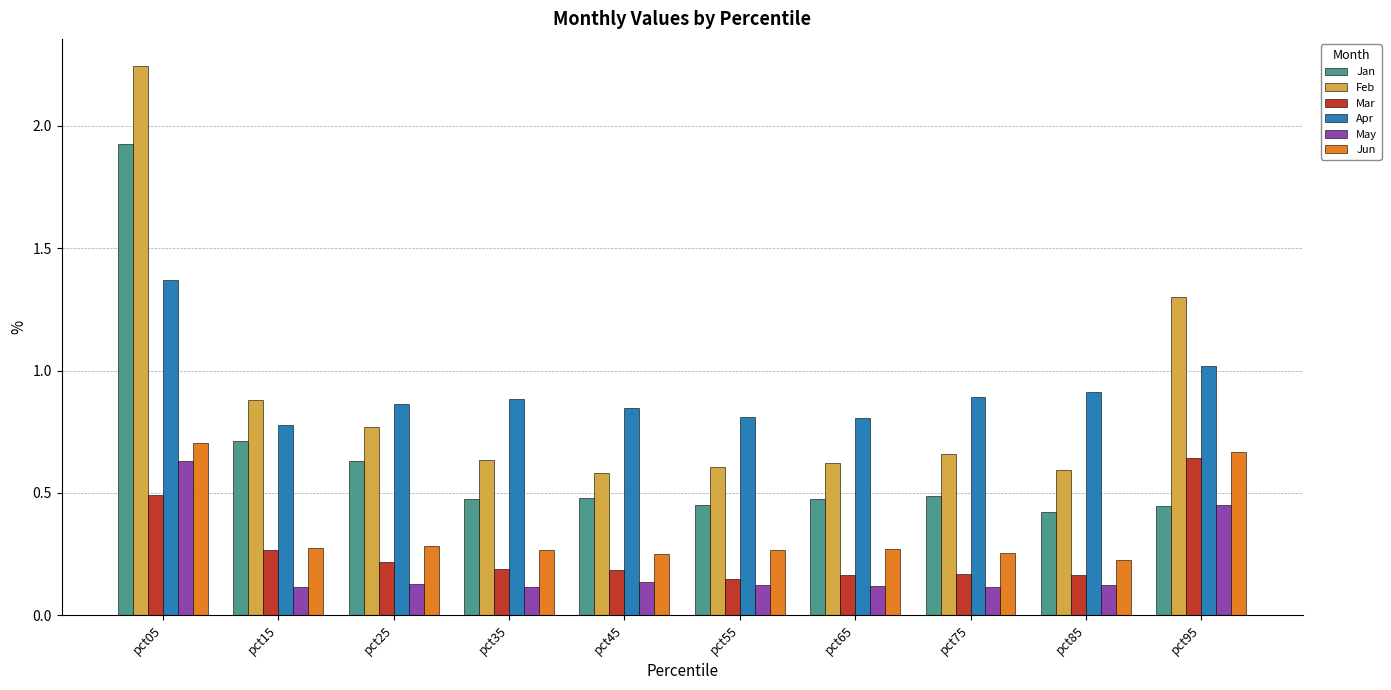

What is the approximate value of Feb at pct95?

1.3